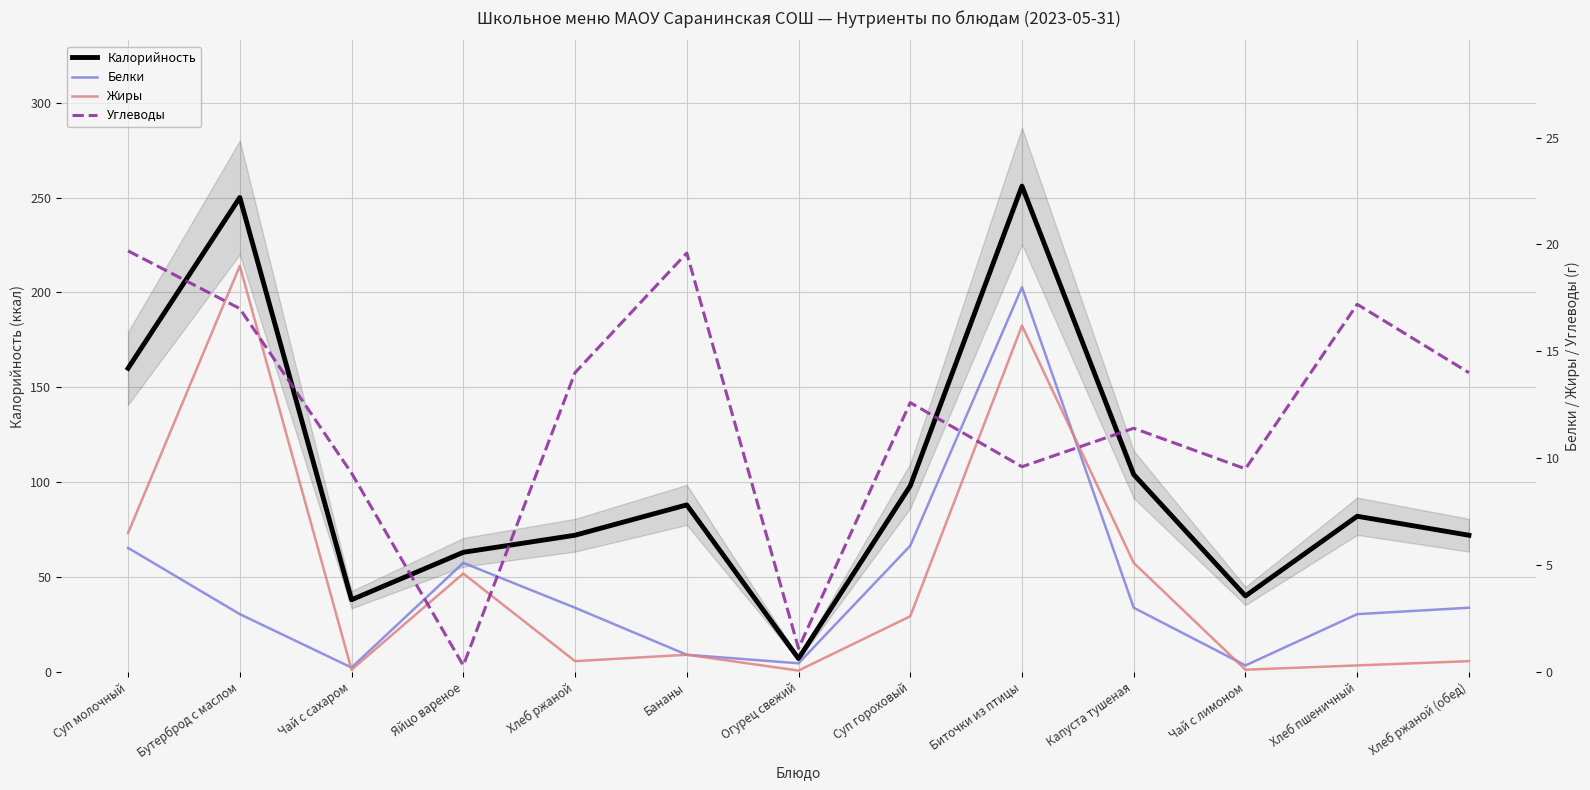

True or false: Калорийность has more than 1 points higher than both neighbors.

True